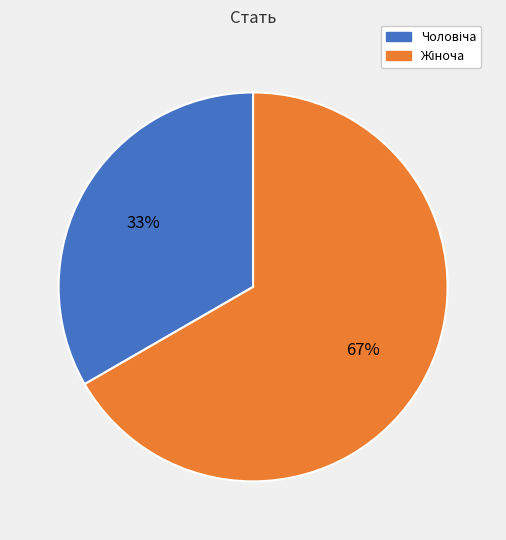

To the nearest percent, what is the average slice percentage?

50%